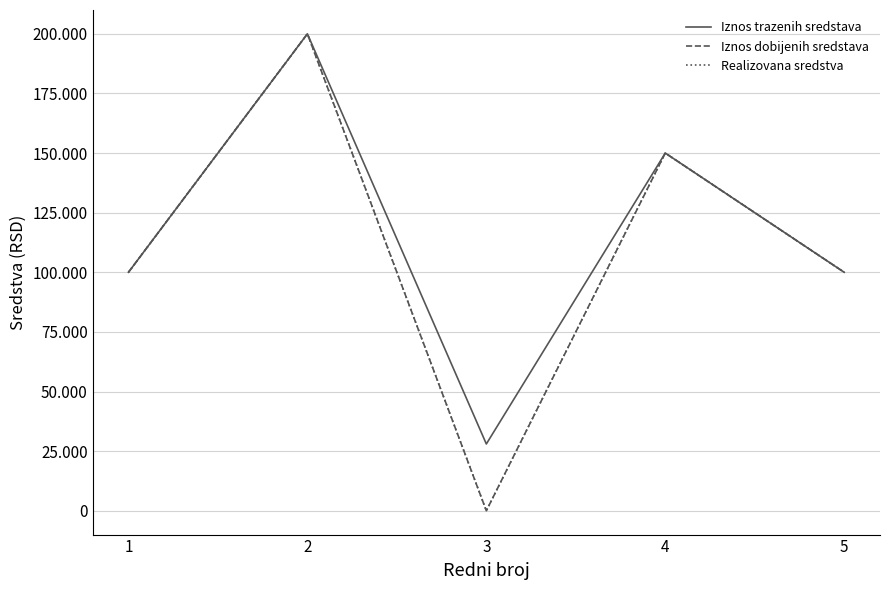

Does the chart display data point markers on the line(s)?

No